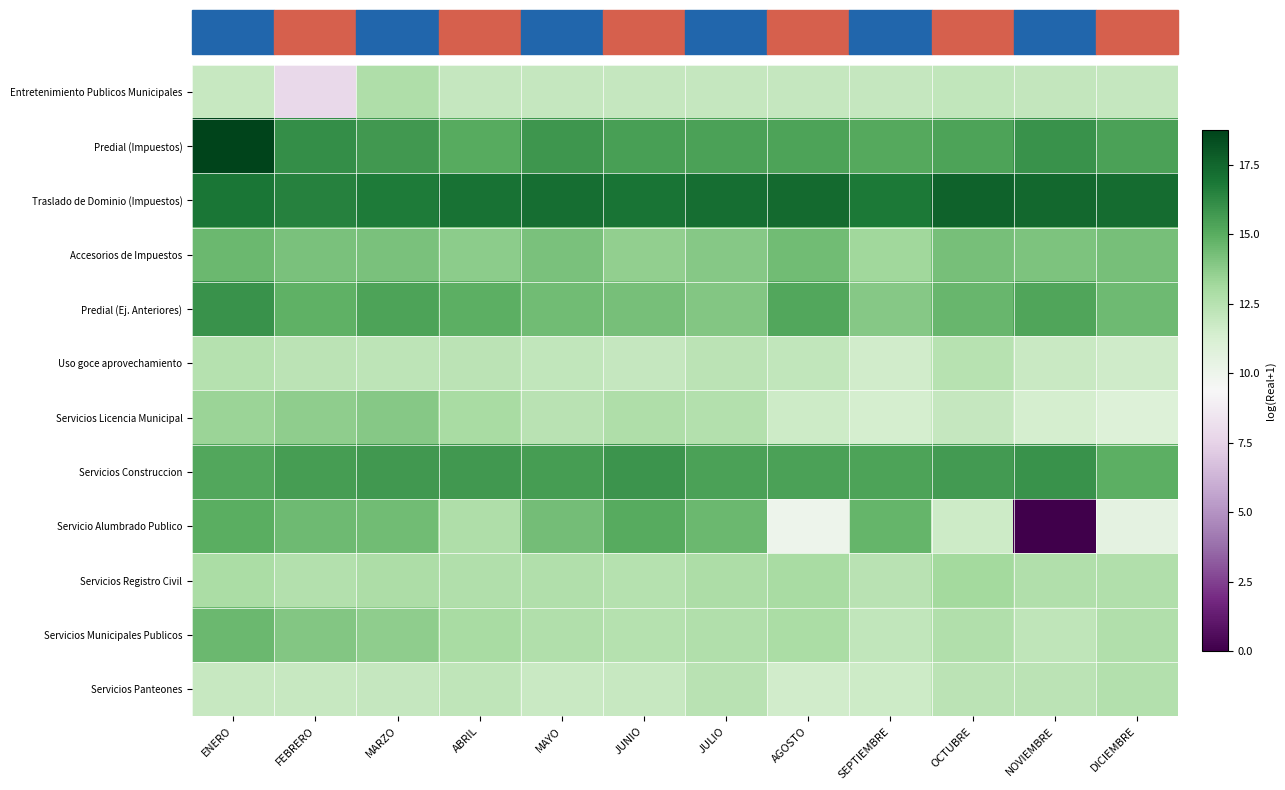

List the series in order of their peak value, highest first.

Predial (Impuestos), Traslado de Dominio (Impuestos), Servicios Construccion, Predial (Ej. Anteriores), Servicio Alumbrado Publico, Accesorios de Impuestos, Servicios Municipales Publicos, Servicios Licencia Municipal, Servicios Registro Civil, Entretenimiento Publicos Municipales, Servicios Panteones, Uso goce aprovechamiento